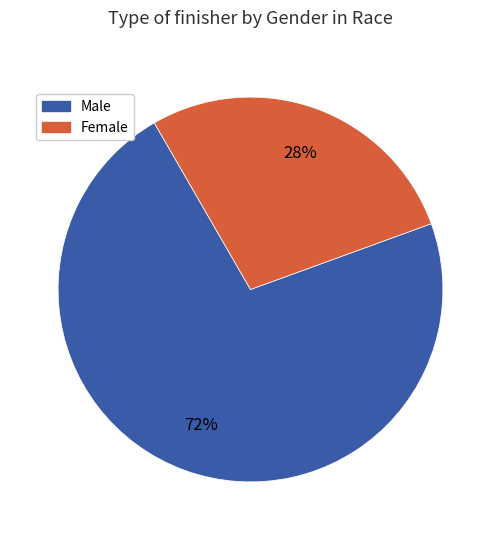

Which has a higher value, Female or Male?

Male